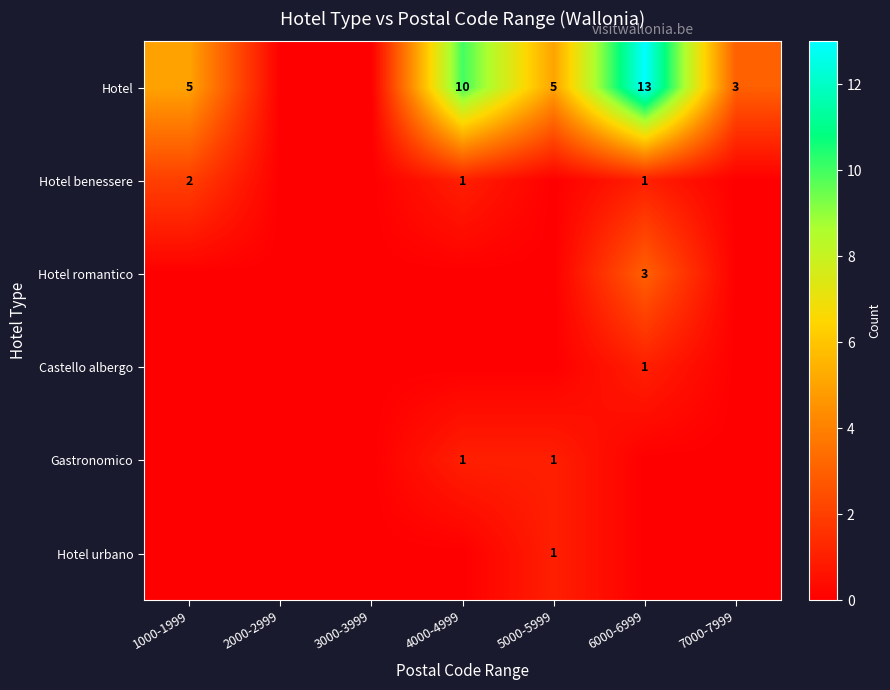

At which category is the sum across all series the highest?

6000-6999